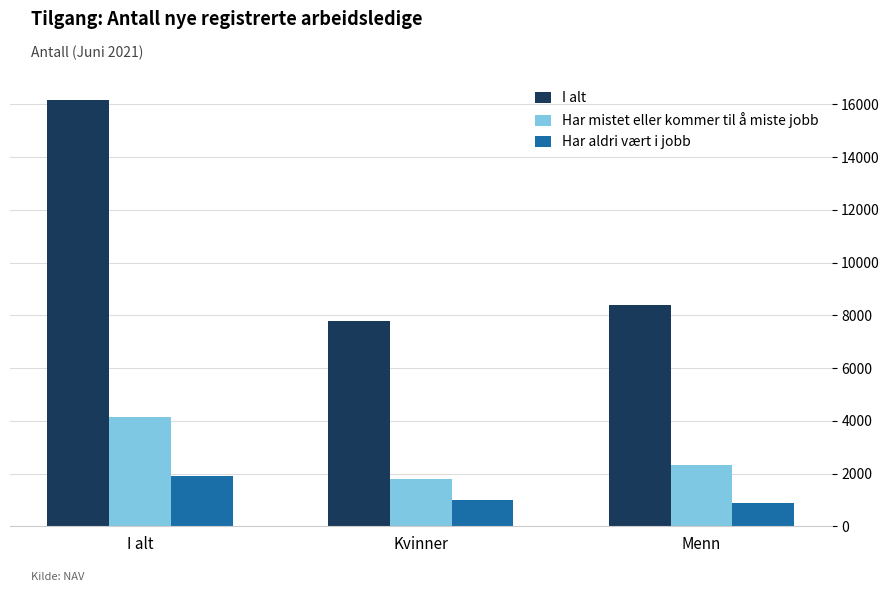

Reading right to left, list all the values displayed in this chart.

I alt: 8377	7778	16155
Har mistet eller kommer til å miste jobb: 2340	1795	4135
Har aldri vært i jobb: 886	1007	1893